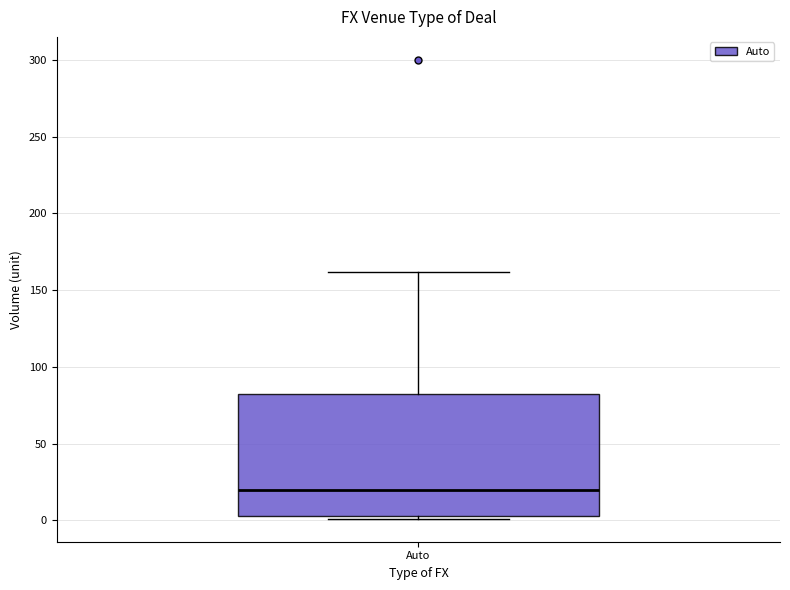

Transcribe this box plot: give where the median line is, the range the box spans, and where the two whiskers end, as read against the y-axis. The values are not printed on the chart, so give them approximately, as read against the axis.

median 20, box 5 to 80, whiskers 0 to 160